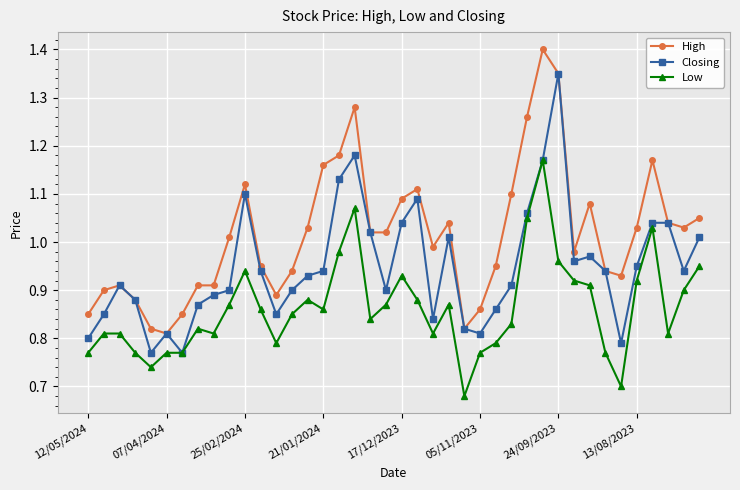

True or false: High and Low cross at least once.

False